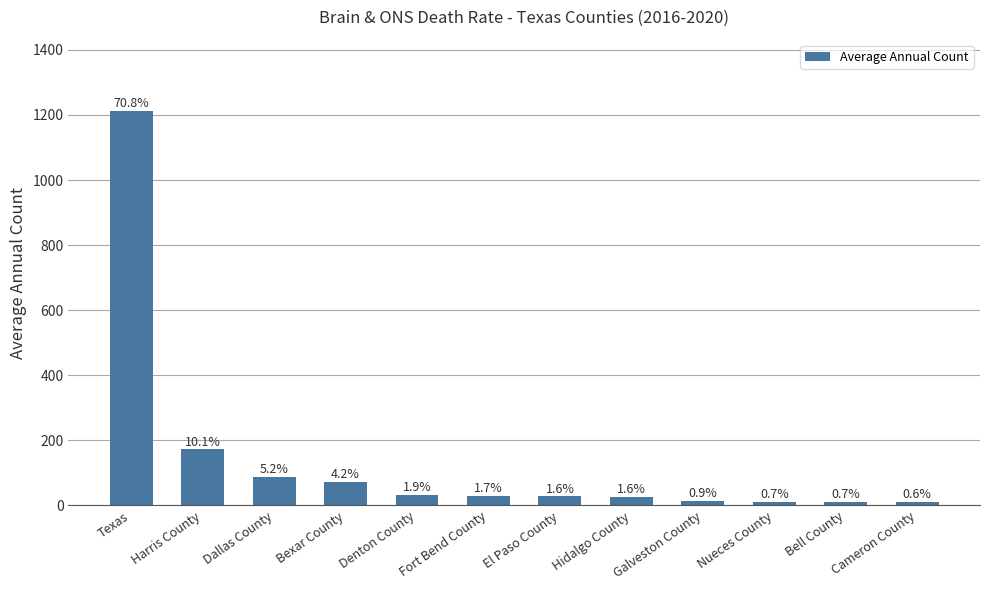

What is the difference between the values at Nueces County and Cameron County?

1